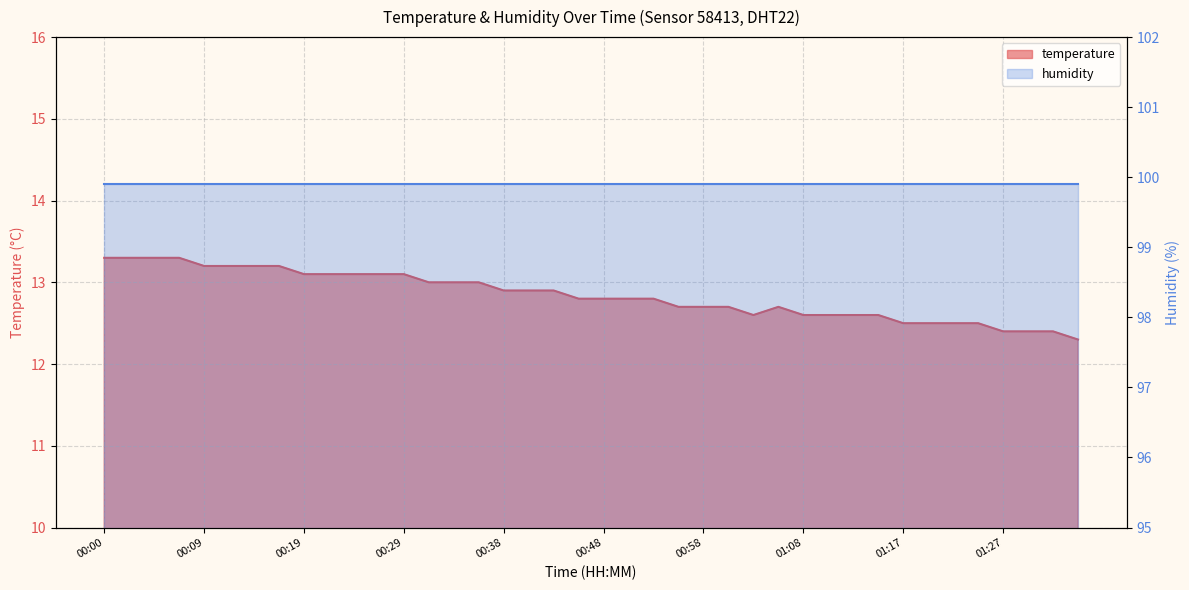

How many interior local peaks (higher than both neighbors) does the data have?

1